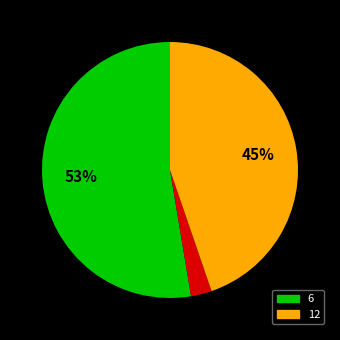

Is there any slice that represents more than half of the pie?

Yes